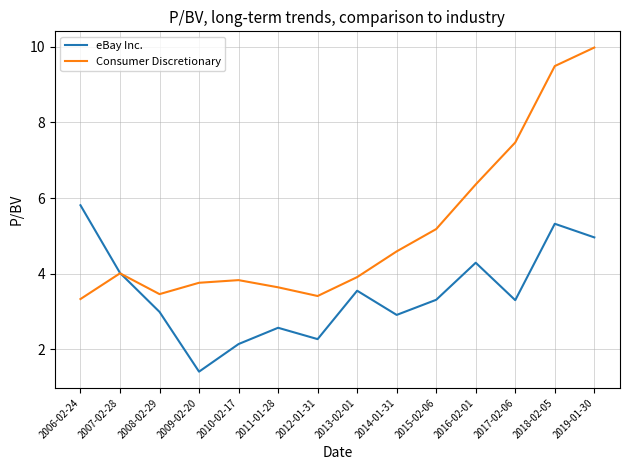

Which series changed the most between 2008-02-29 and 2016-02-01?

Consumer Discretionary